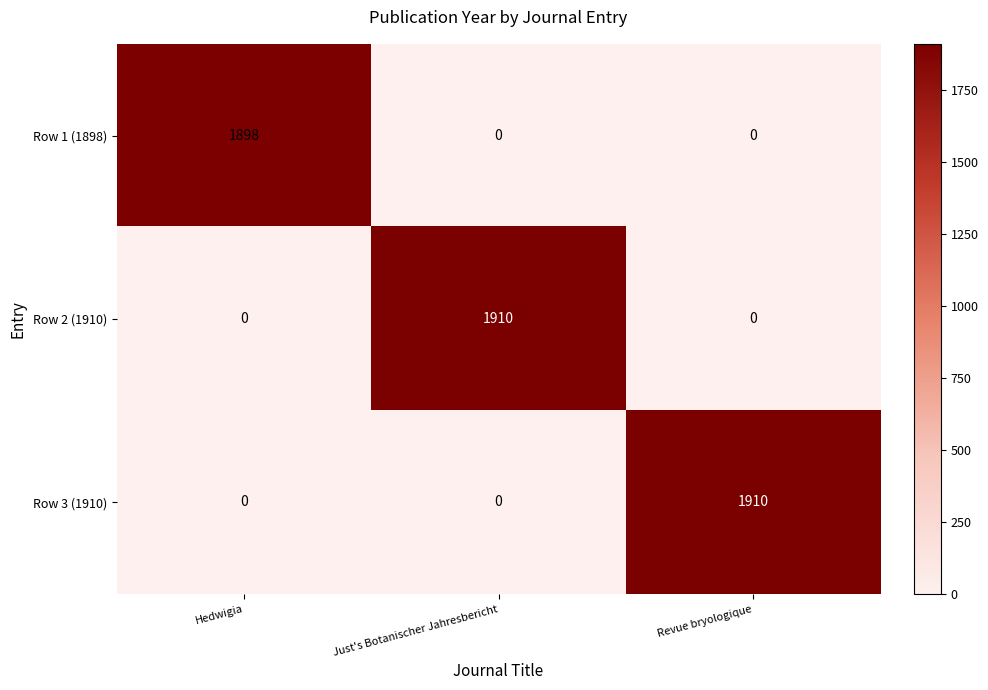

True or false: Row 2 (1910) has a value of -1133 at Hedwigia.

False